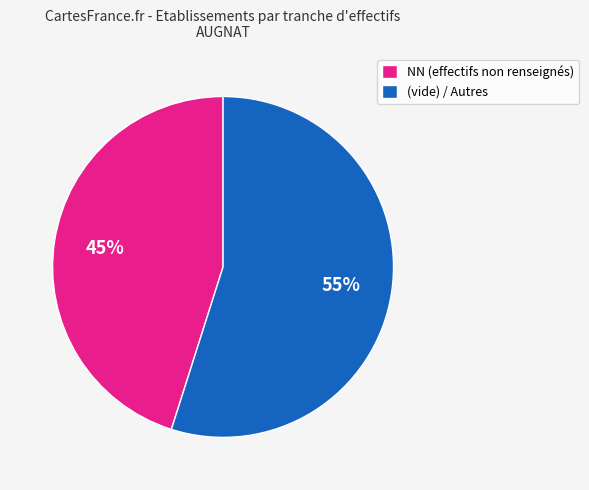

What is the smallest slice in the pie chart?

NN (effectifs non renseignés)